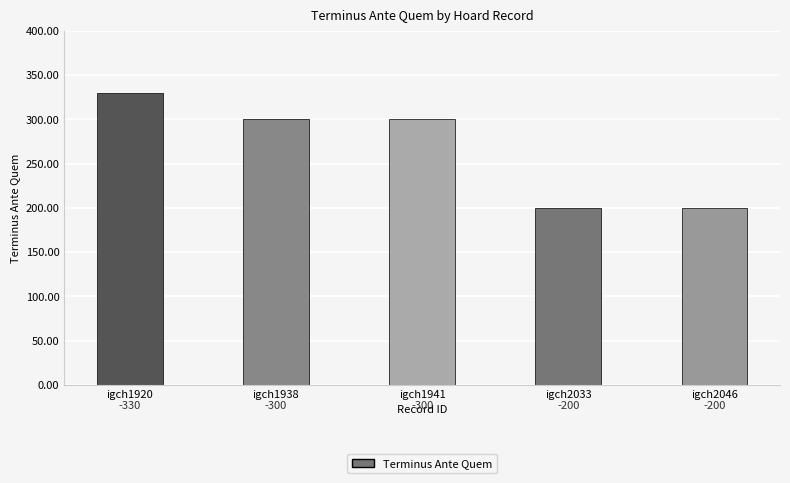

List the labels in order of value, largest first.

igch1920, igch1938, igch1941, igch2033, igch2046